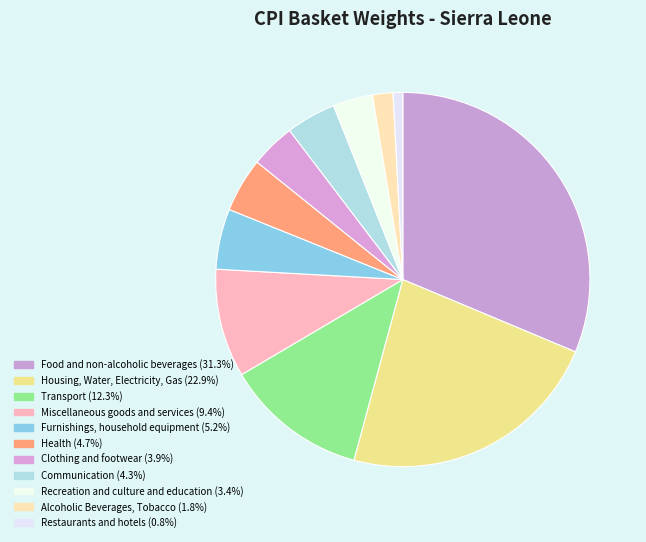

Is Alcoholic Beverages, Tobacco the majority of the pie?

No